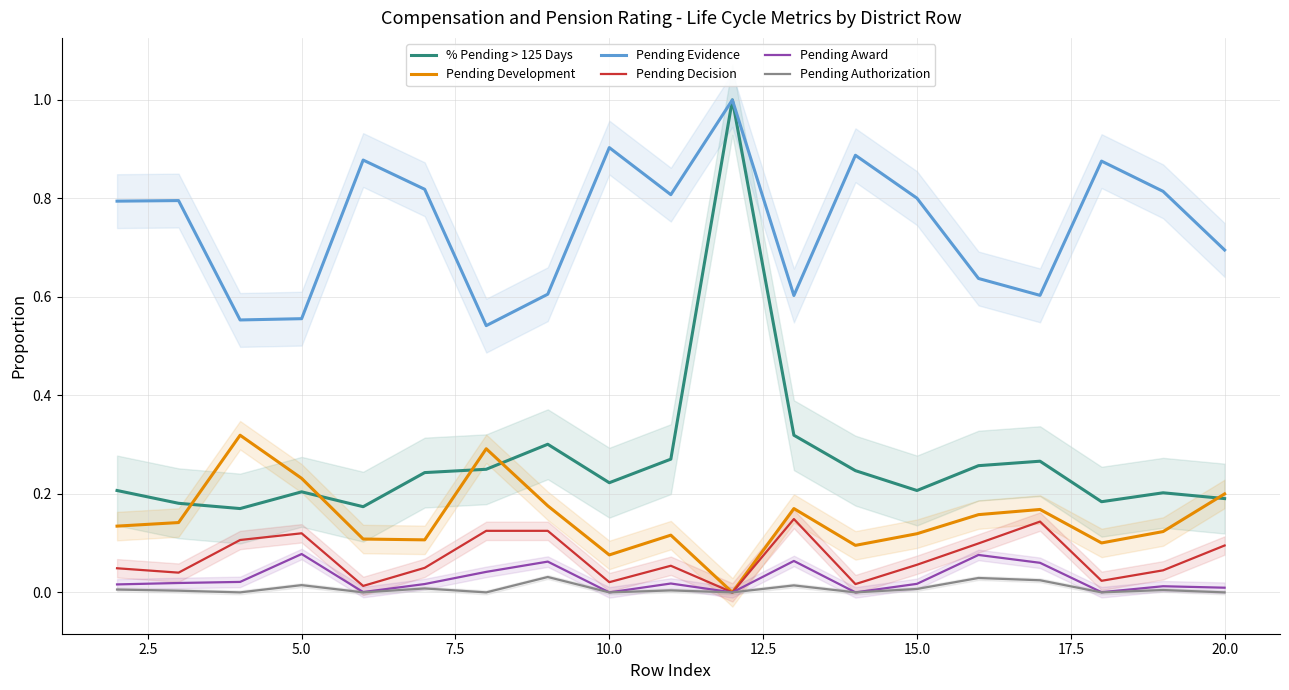

True or false: Pending Award and % Pending > 125 Days cross at least once.

False